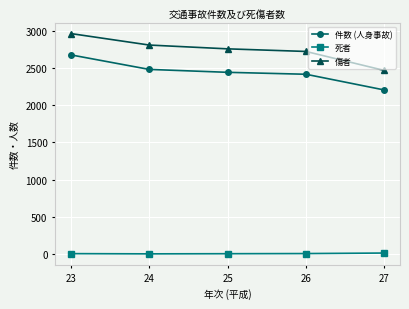

Does the chart have visible grid lines?

Yes